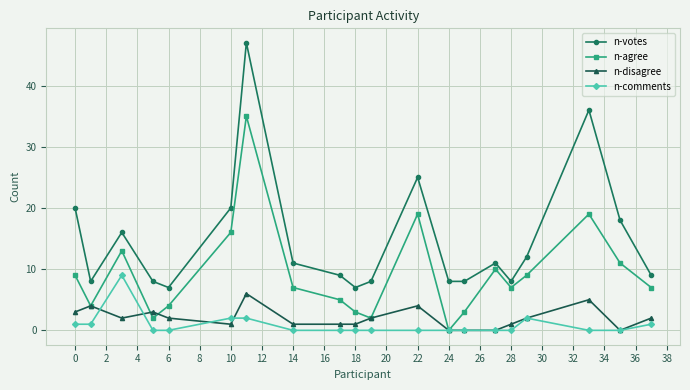

List the series in order of their peak value, highest first.

n-votes, n-agree, n-comments, n-disagree